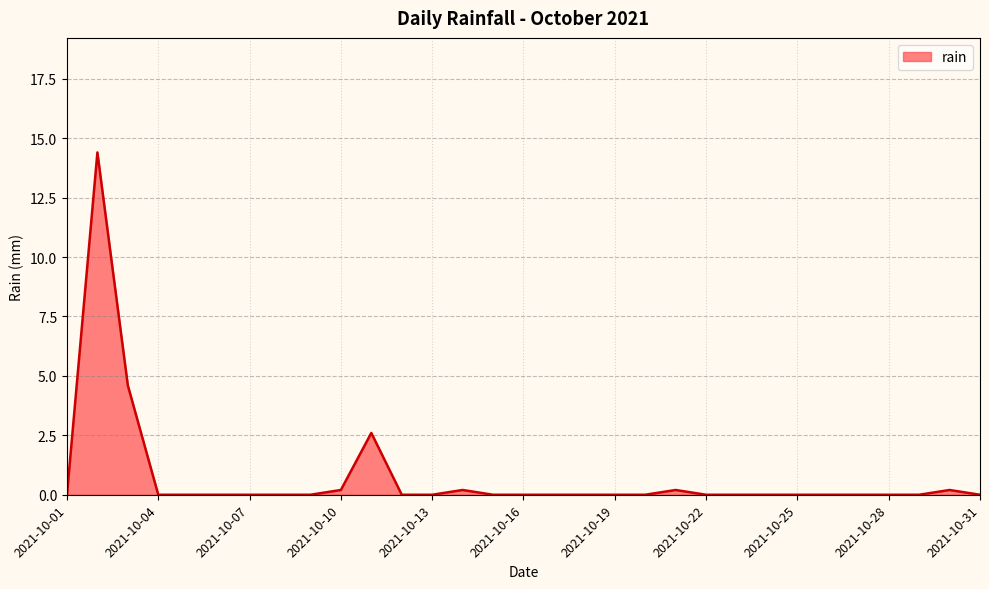

What is the maximum value shown in the chart?

14.4